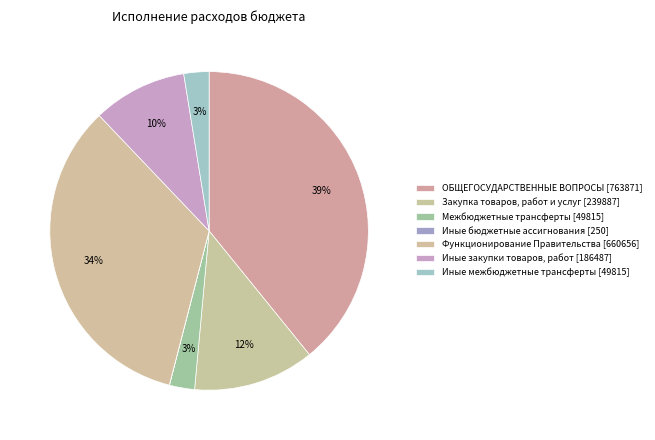

What is the smallest slice in the pie chart?

Иные бюджетные ассигнования